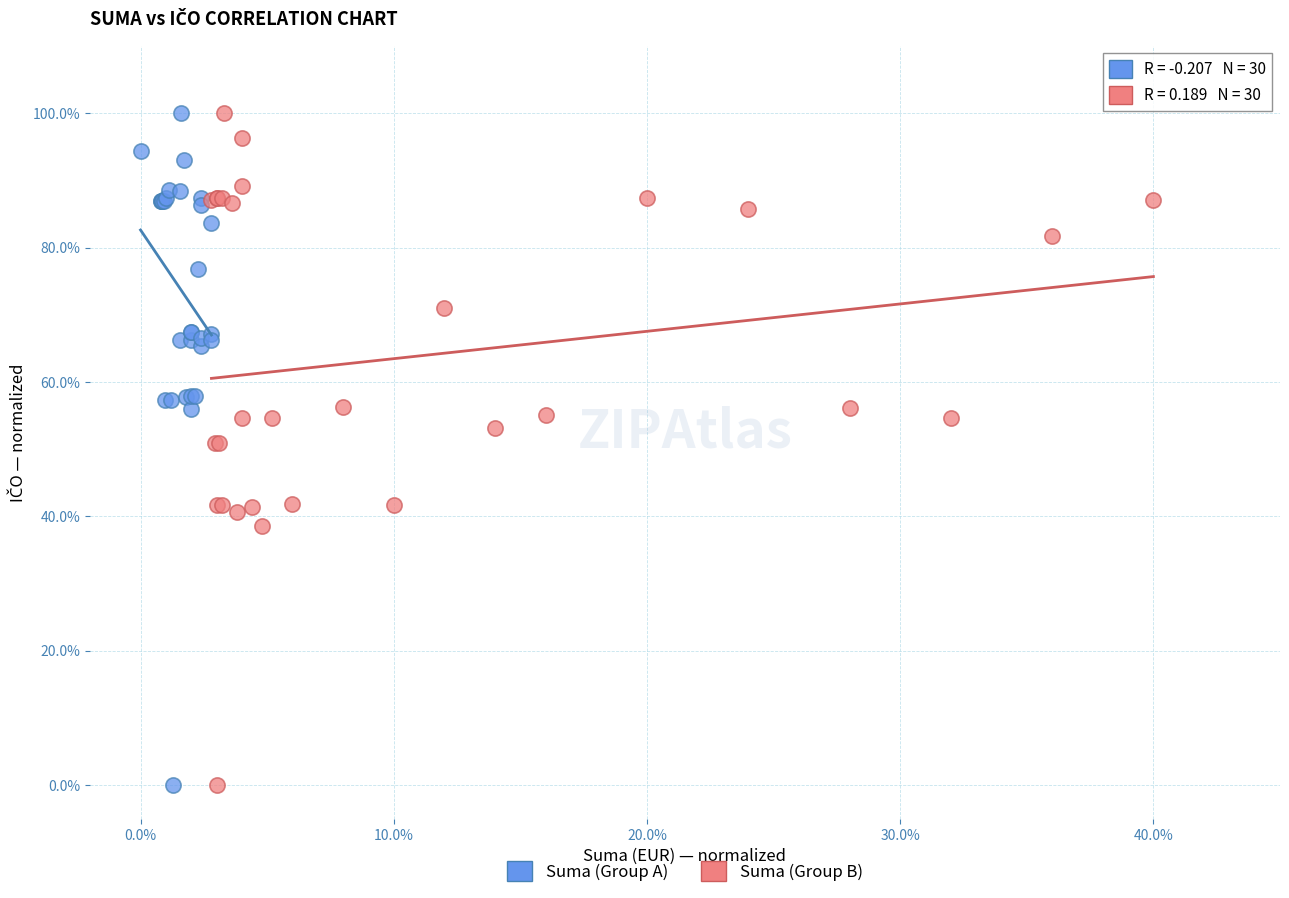

What are all the series names shown in the legend?

Suma (Group A), Suma (Group B)